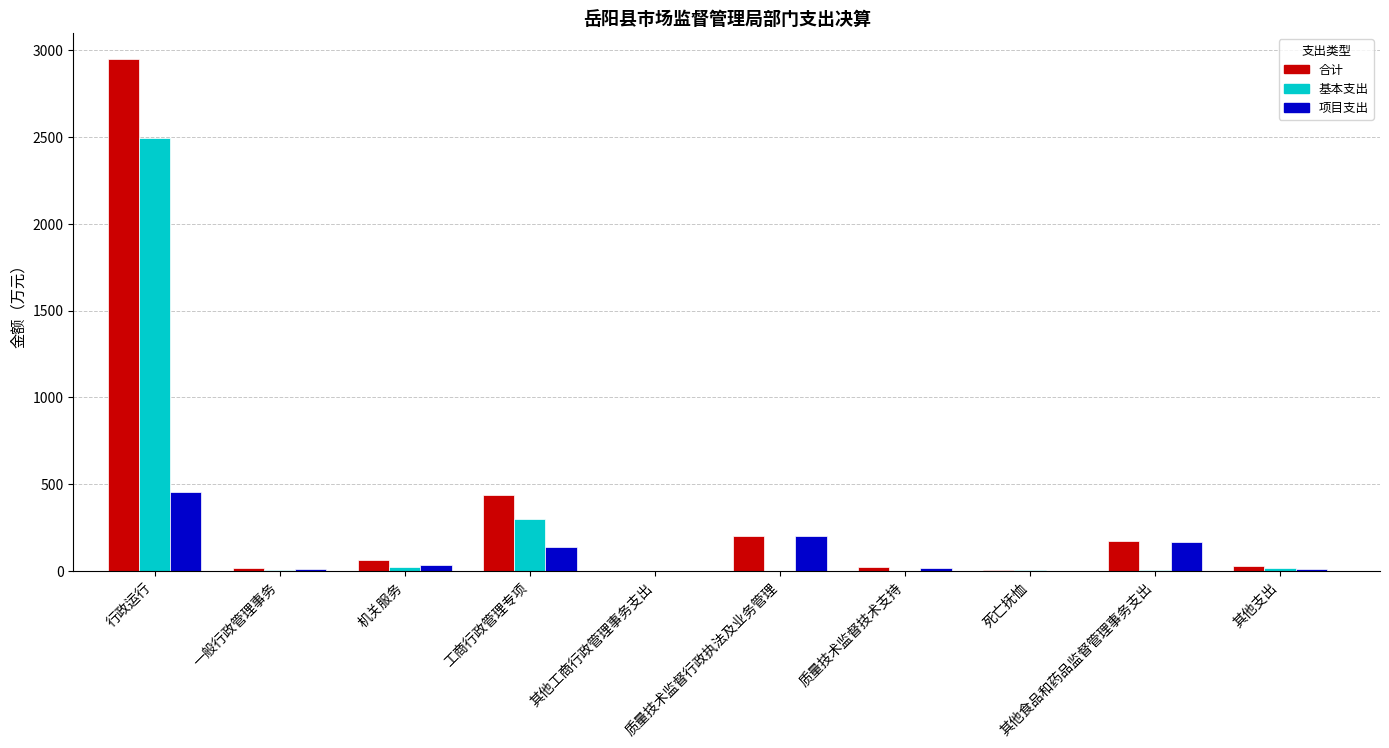

What is the maximum value shown in the chart?

2950.0